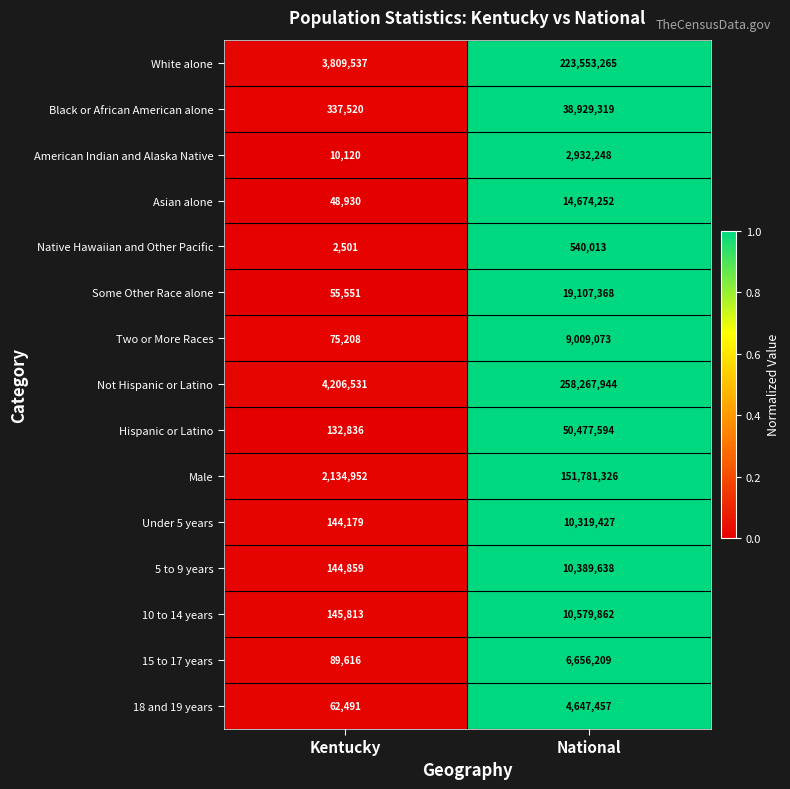

At which label is White alone closest to 113681401?

Kentucky